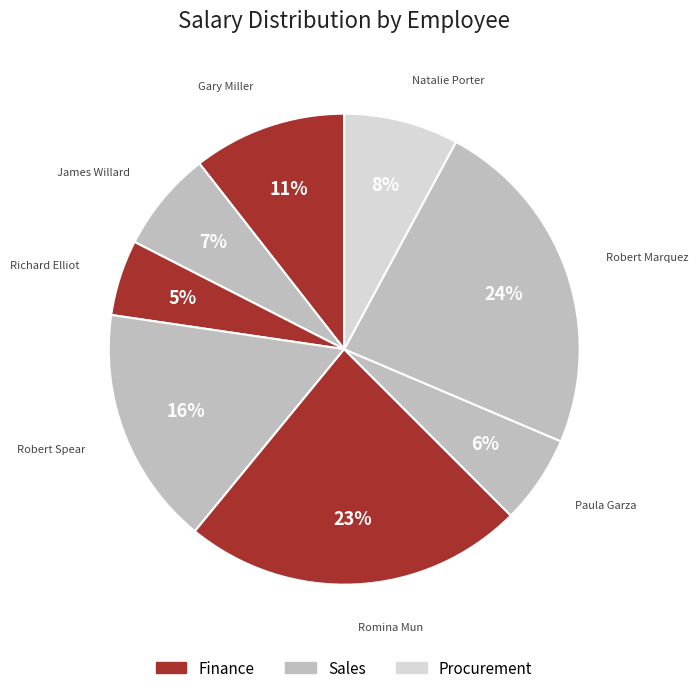

Is the sum of James Willard and Richard Elliot greater than half?

No